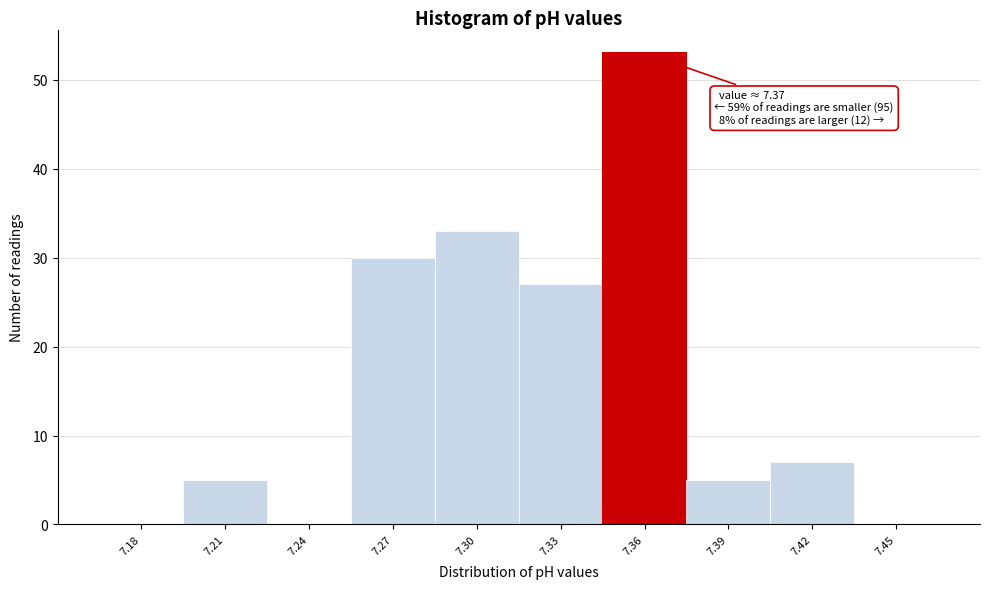

Reading right to left, list all the values displayed in this chart.

7.45=0	7.42=7	7.39=5	7.36=53	7.33=27	7.30=33	7.27=30	7.24=0	7.21=5	7.18=0